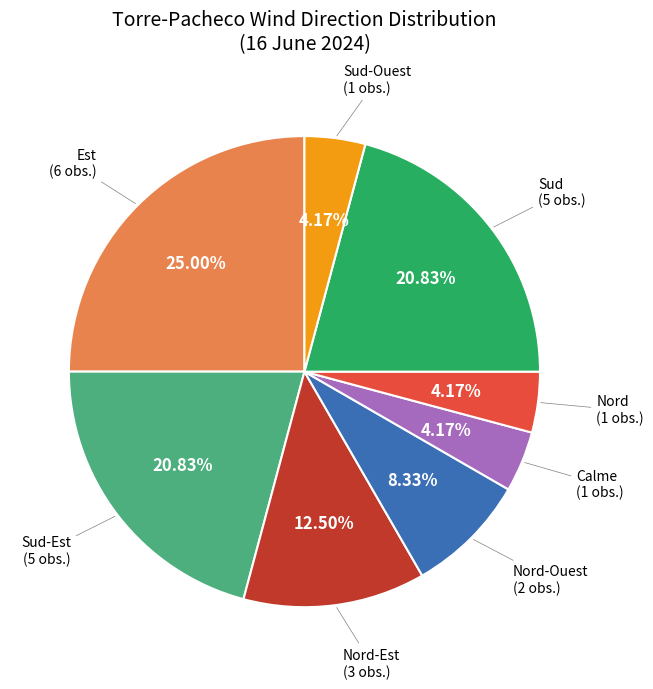

Is there any slice that represents more than half of the pie?

No